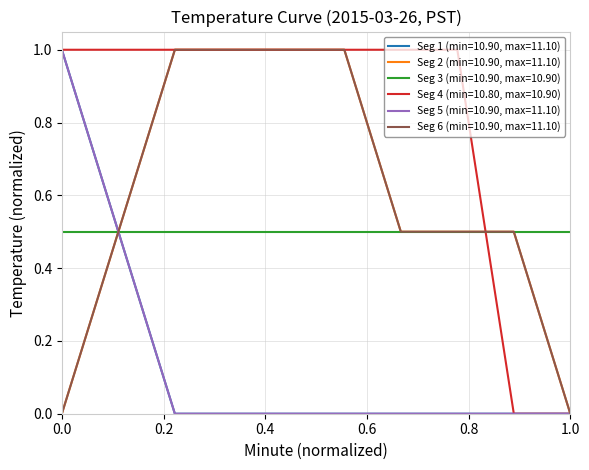

Is this an area chart (filled region under the line)?

No